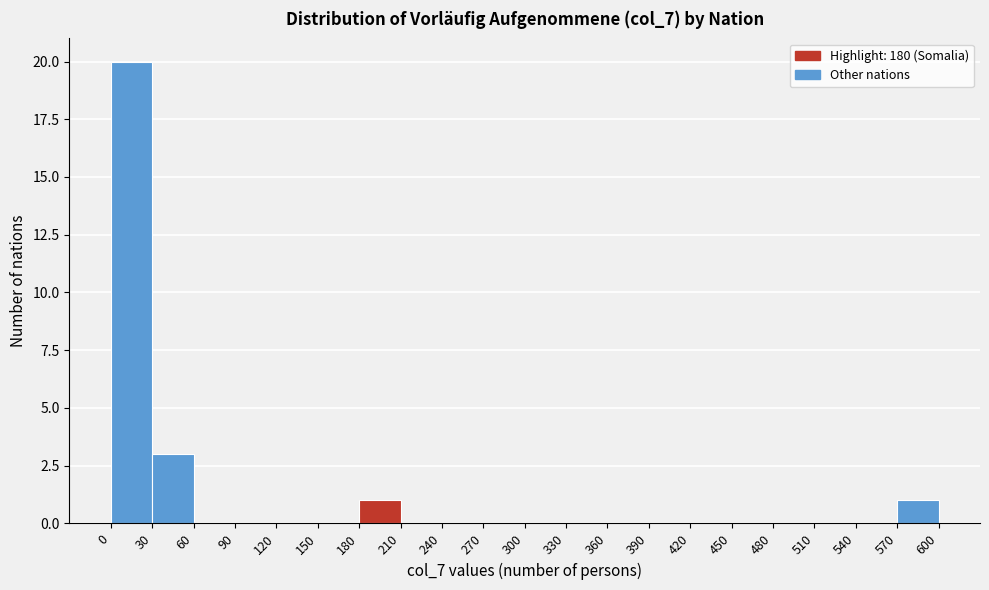

Reading left to right, list every bar in this chart as the range it spans on the x-axis followed by its height. The values are not printed on the chart, so give them approximately, as read against the axis.

0 to 30: 20
30 to 60: 3
60 to 90: 0
90 to 120: 0
120 to 150: 0
150 to 180: 0
180 to 210: 1
210 to 240: 0
240 to 270: 0
270 to 300: 0
300 to 330: 0
330 to 360: 0
360 to 390: 0
390 to 420: 0
420 to 450: 0
450 to 480: 0
480 to 510: 0
510 to 540: 0
540 to 570: 0
570 to 600: 1